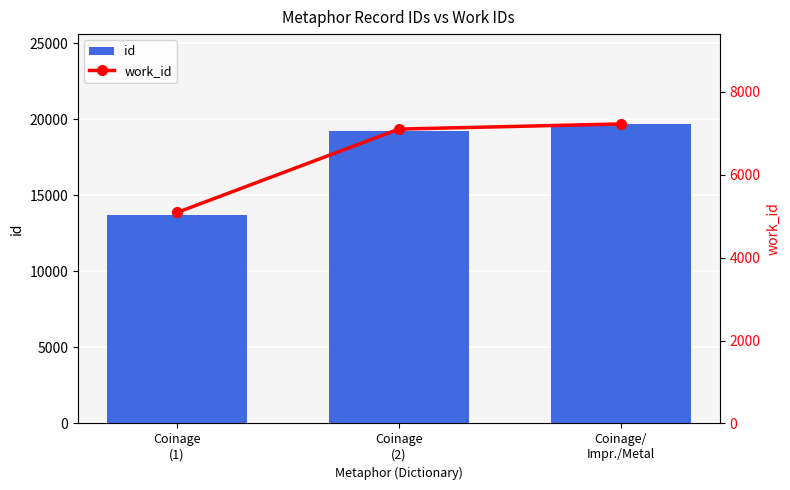

At which category does the chart reach its minimum across all series?

Coinage
(1)